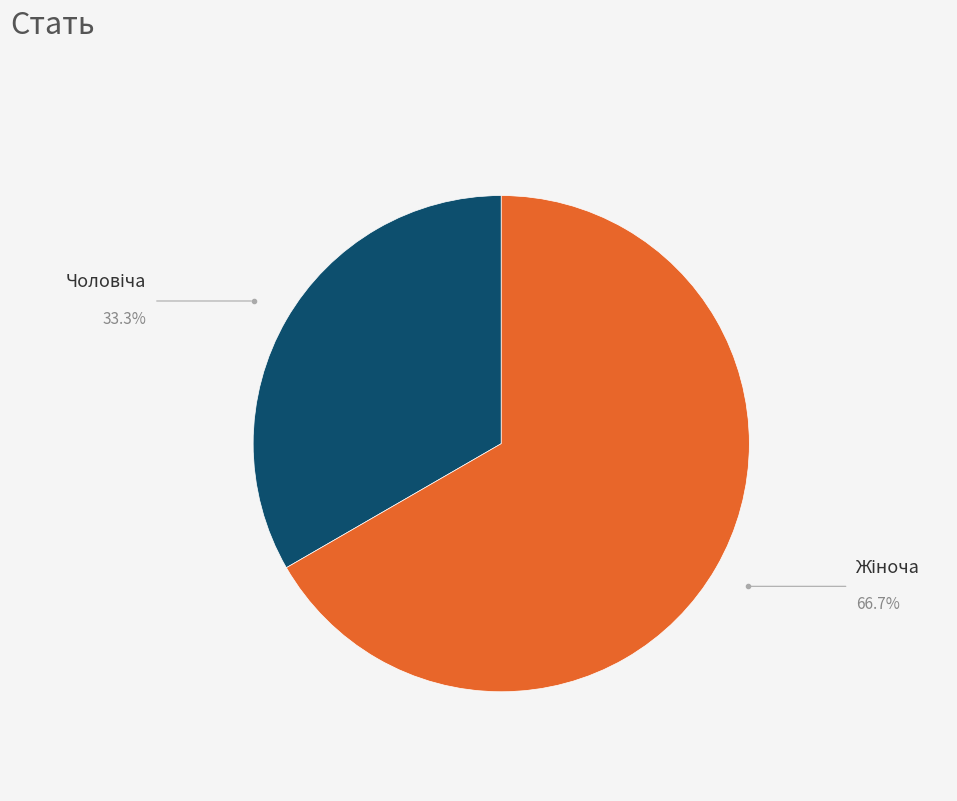

Does any single category account for the majority?

Yes